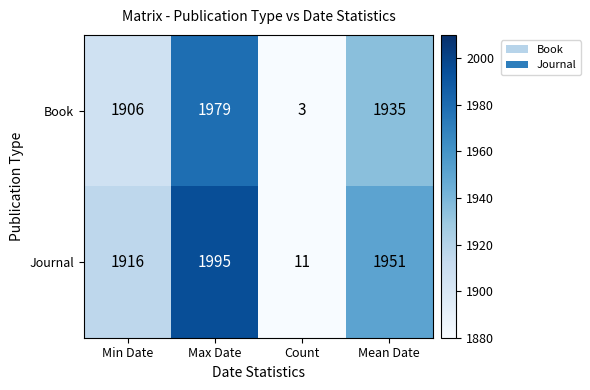

What is the average value of the Book series?

1456